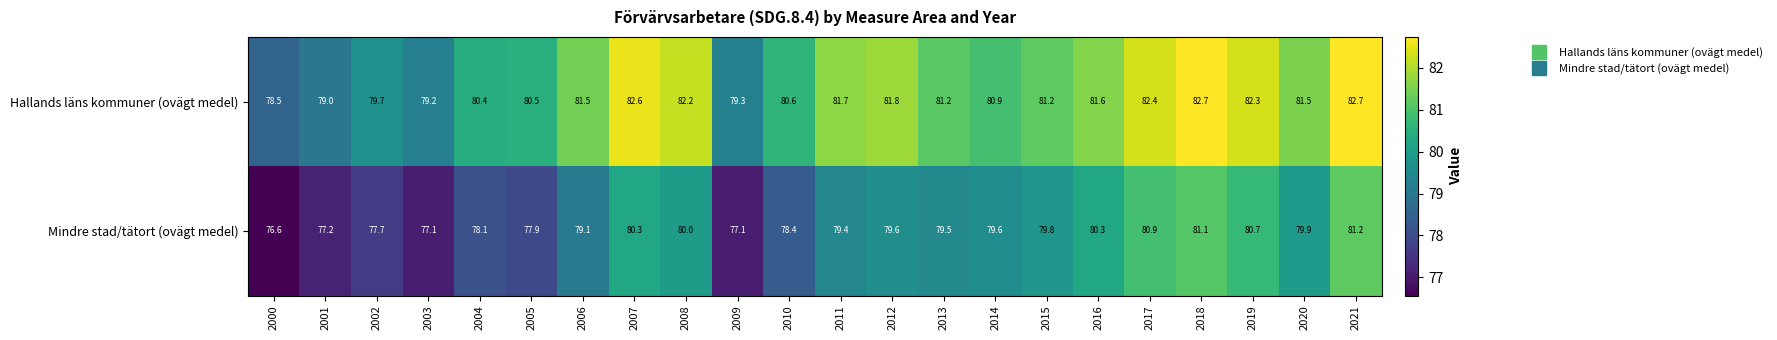

How many series are shown in this chart?

2